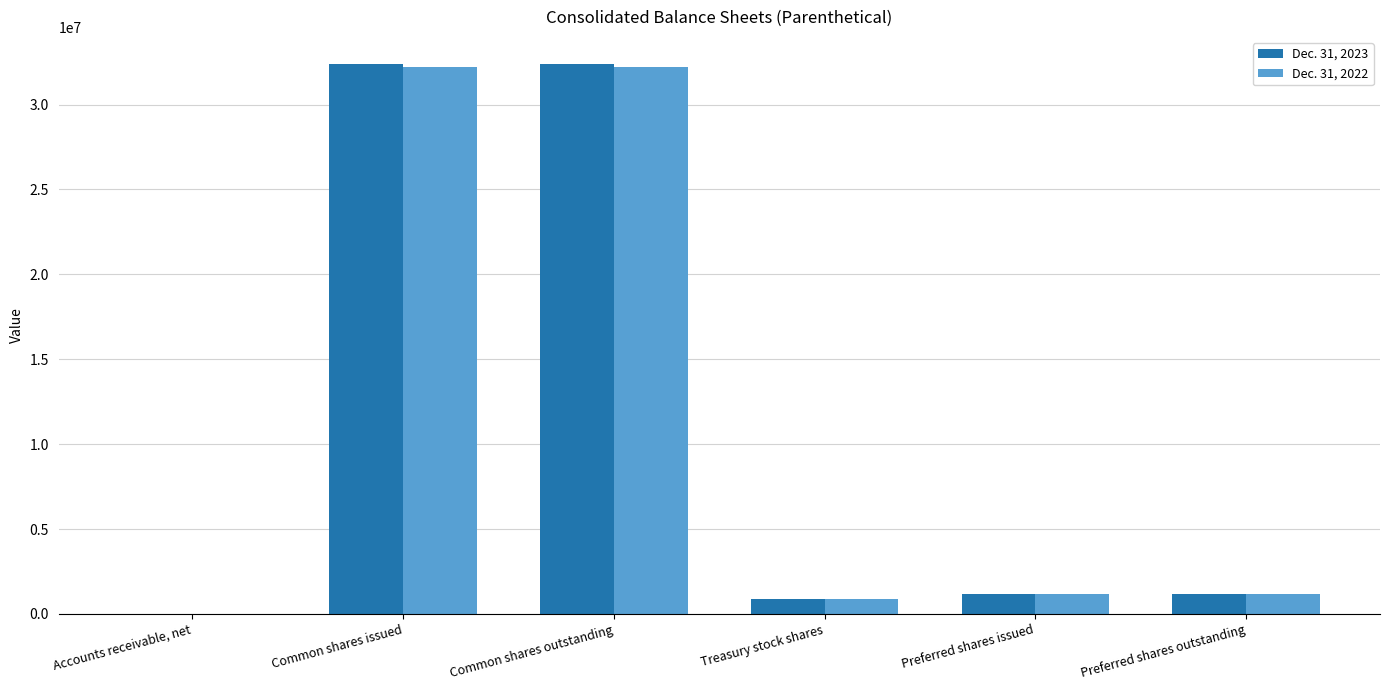

The Dec. 31, 2022 series shows 862182.0 at Treasury stock shares. True or false?

True